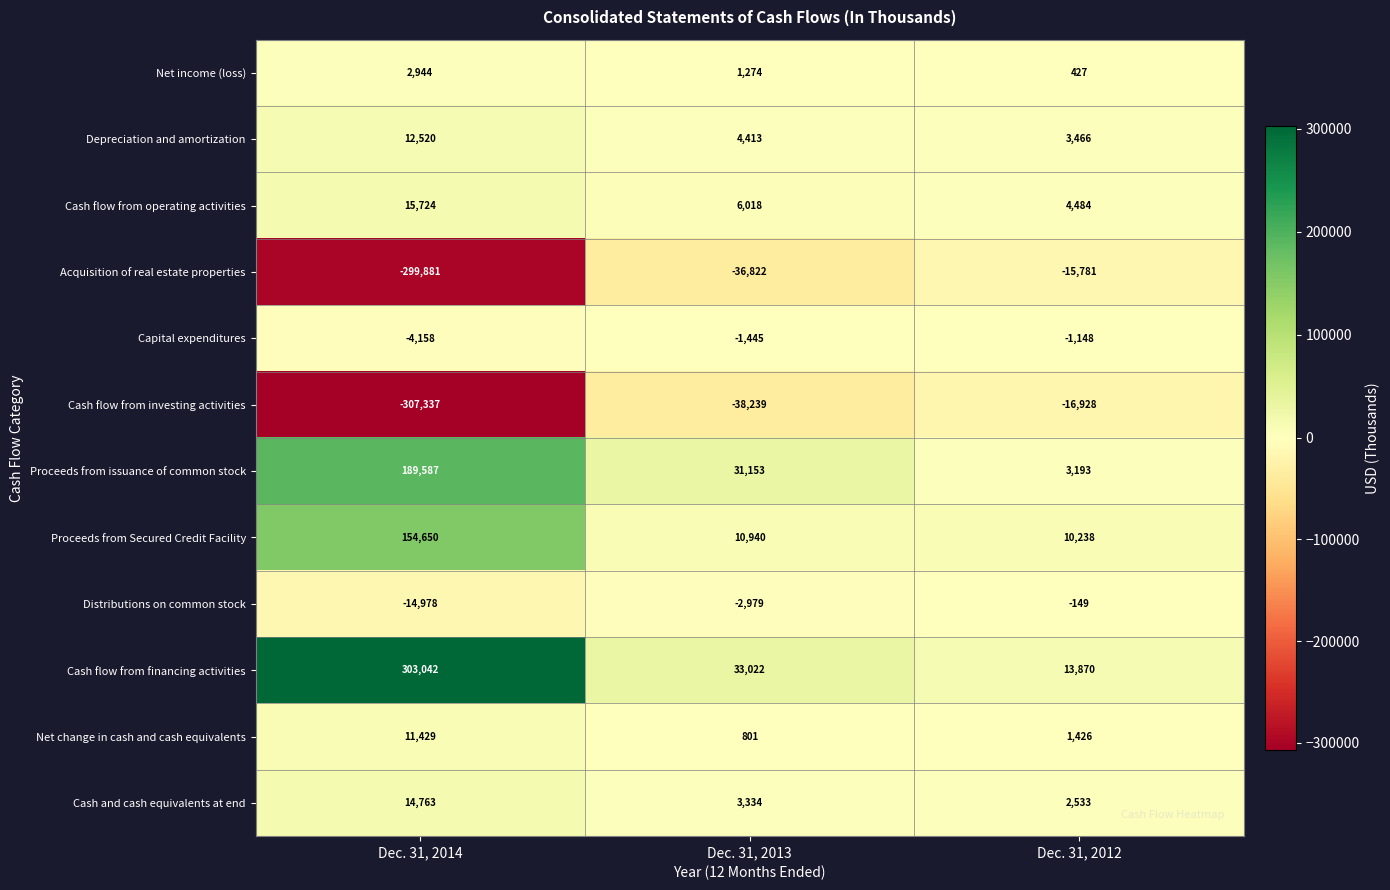

Which series changed the most between Dec. 31, 2013 and Dec. 31, 2012?

Proceeds from issuance of common stock